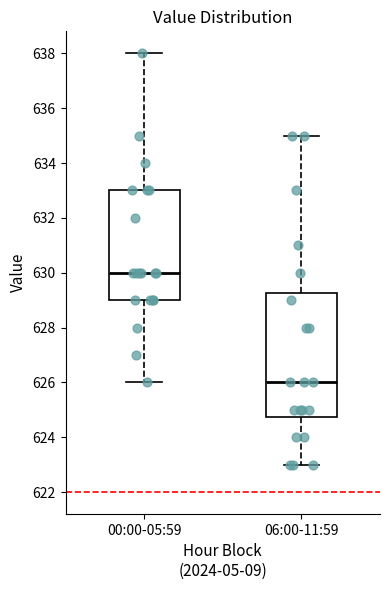

Which box's median line is the lowest?

06:00-11:59